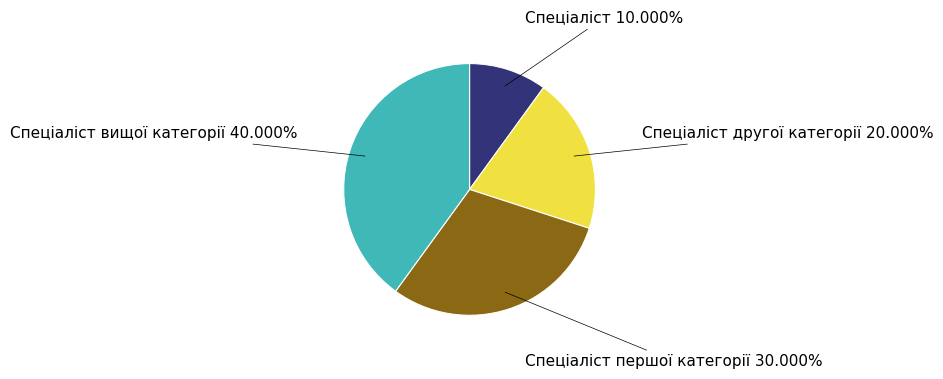

Count the number of slices in the pie.

4